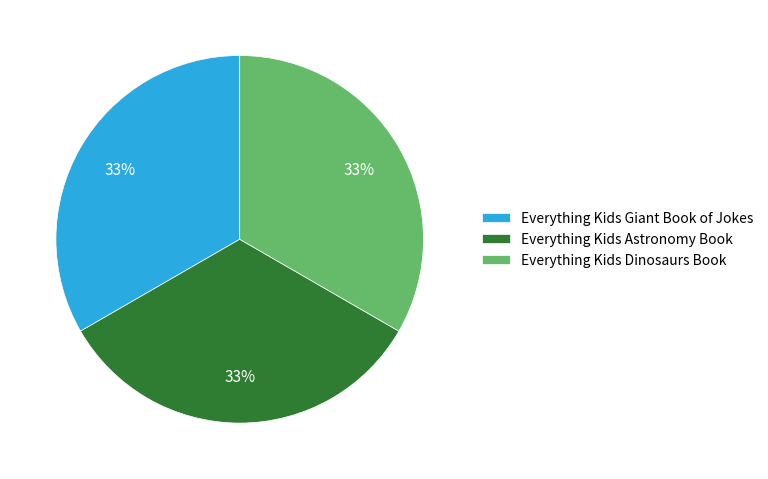

To the nearest percent, what is the average slice percentage?

33%